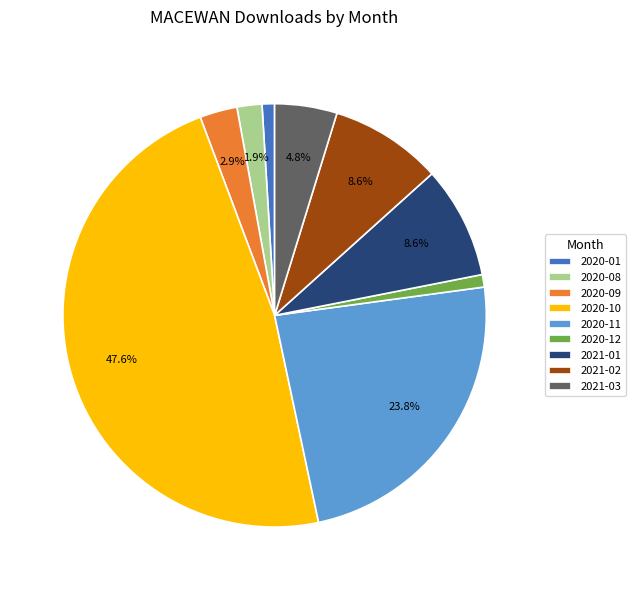

Is 2020-08 the majority of the pie?

No